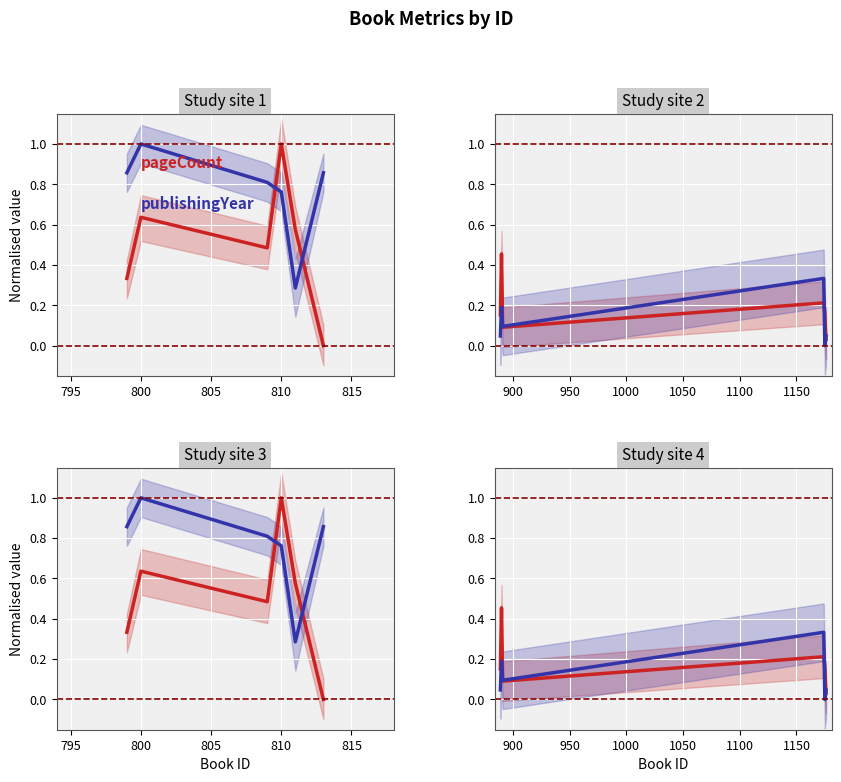

What is the value of the pageCount point at the 5th from the left?

0.2